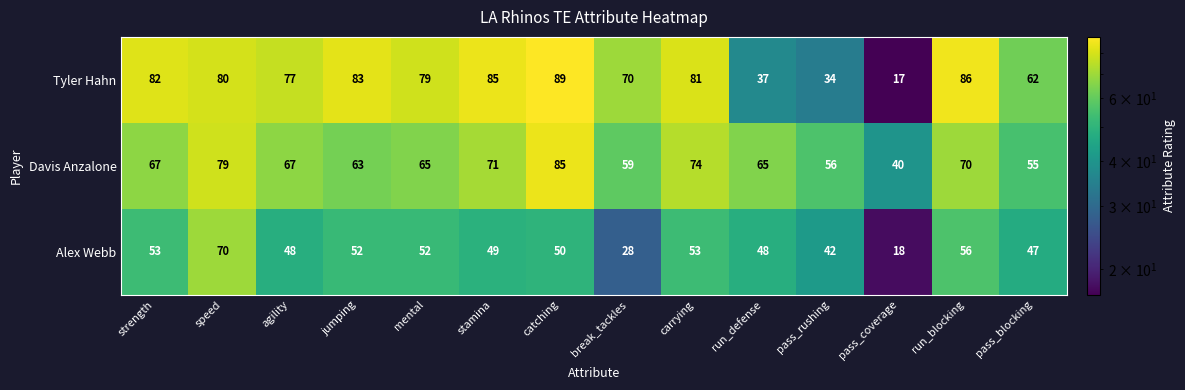

At which label does Alex Webb first exceed 50?

strength